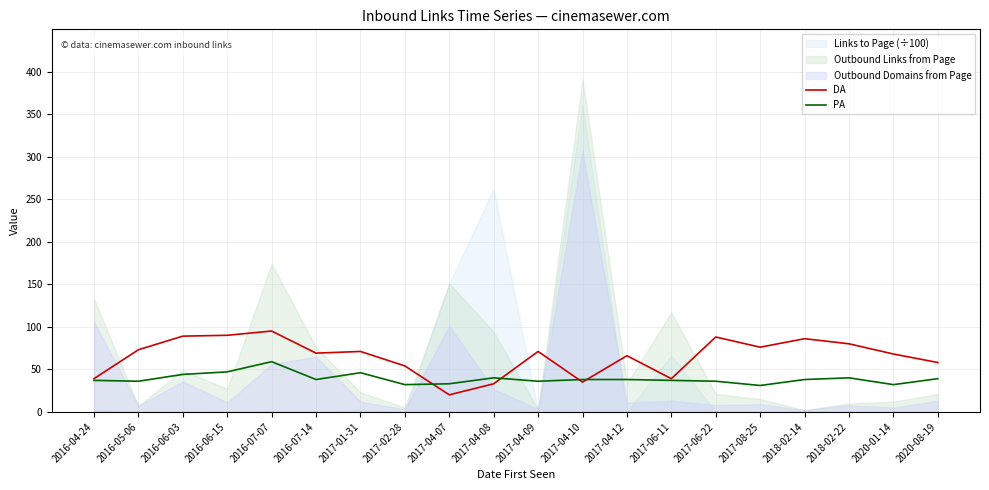

What is the highest value of the PA series?

59